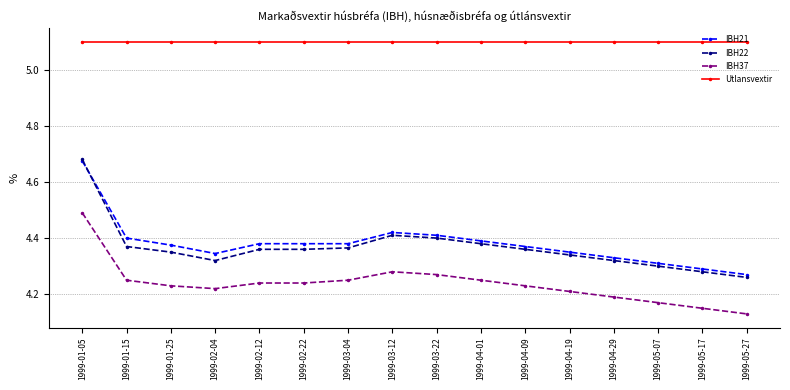

Which series has the largest total across all categories?

Utlansvextir